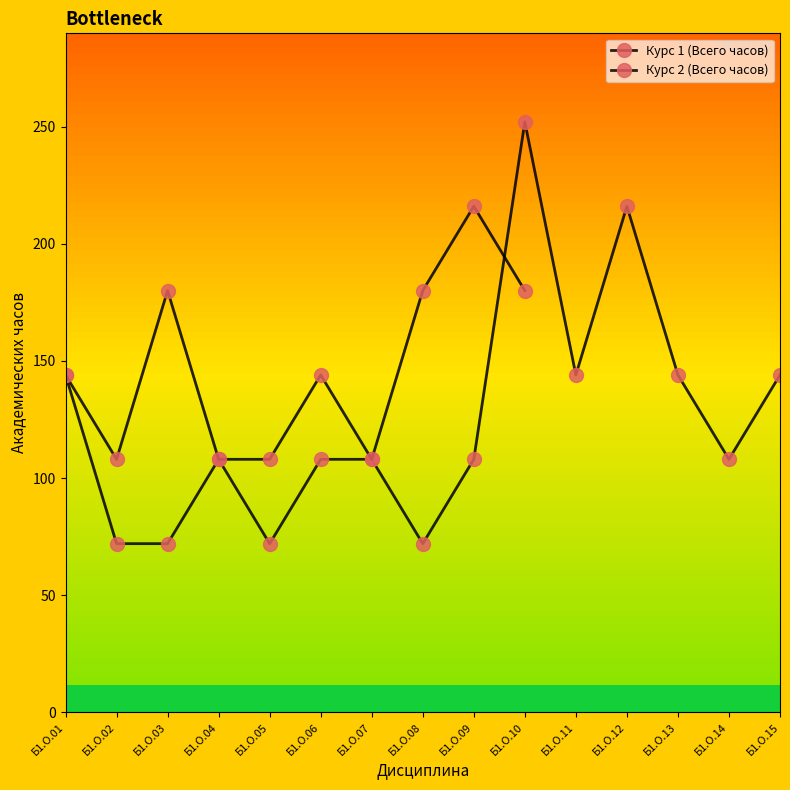

The value at Б1.О.01 is 144. True or false?

True